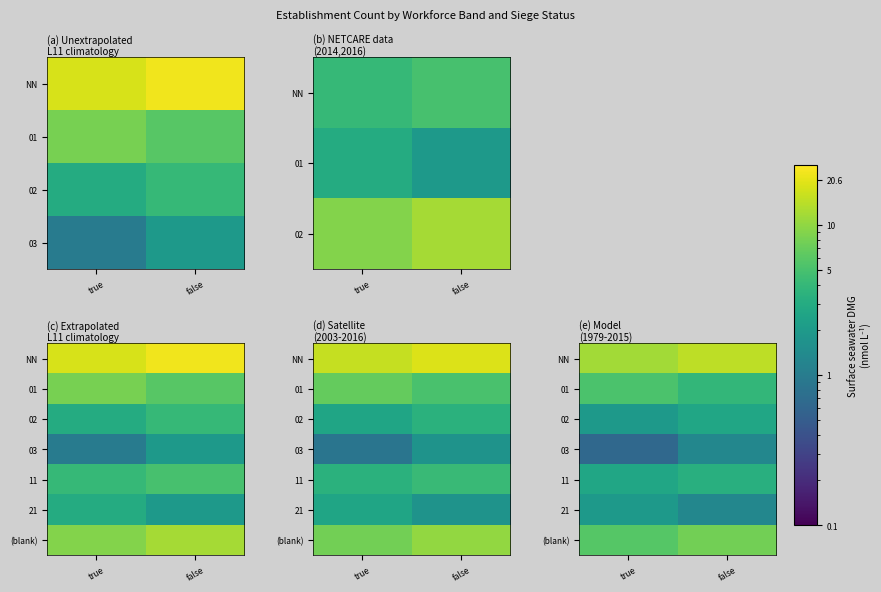

Rank the categories by 01 value from highest to lowest.

true, false